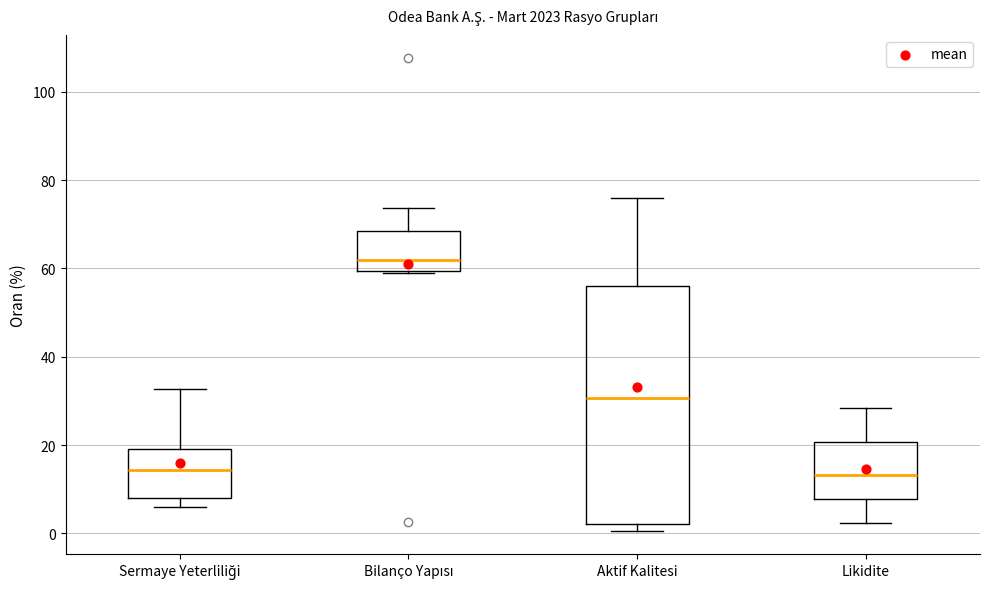

Comparing the boxes themselves (not the whiskers), which one is the tallest?

Aktif Kalitesi